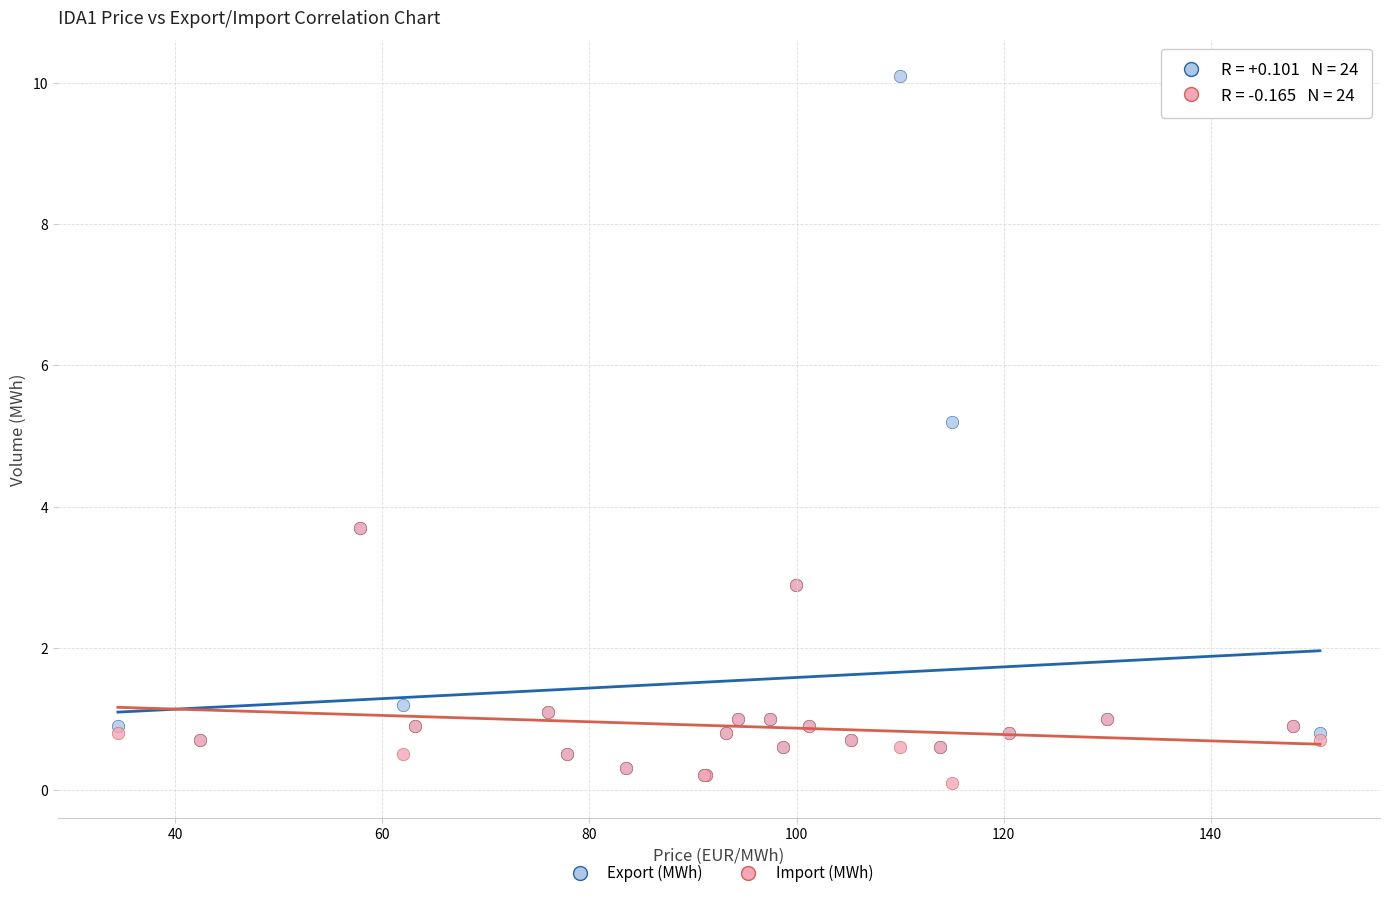

Across all series, what Y value is closest to 5?

5.2